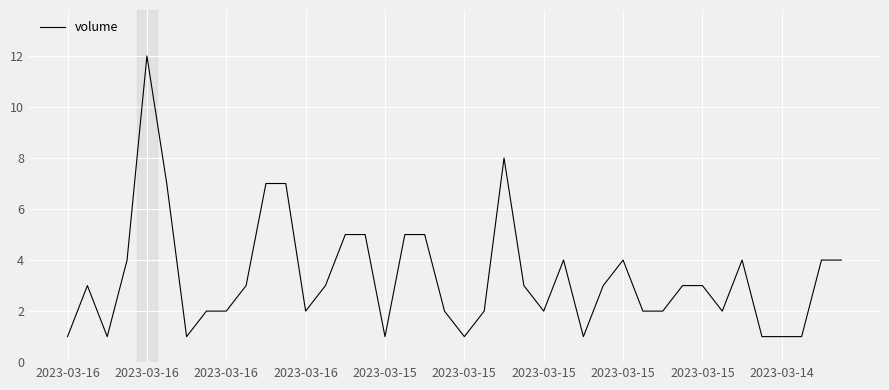

True or false: there are more than 1 points higher than both neighbors.

True